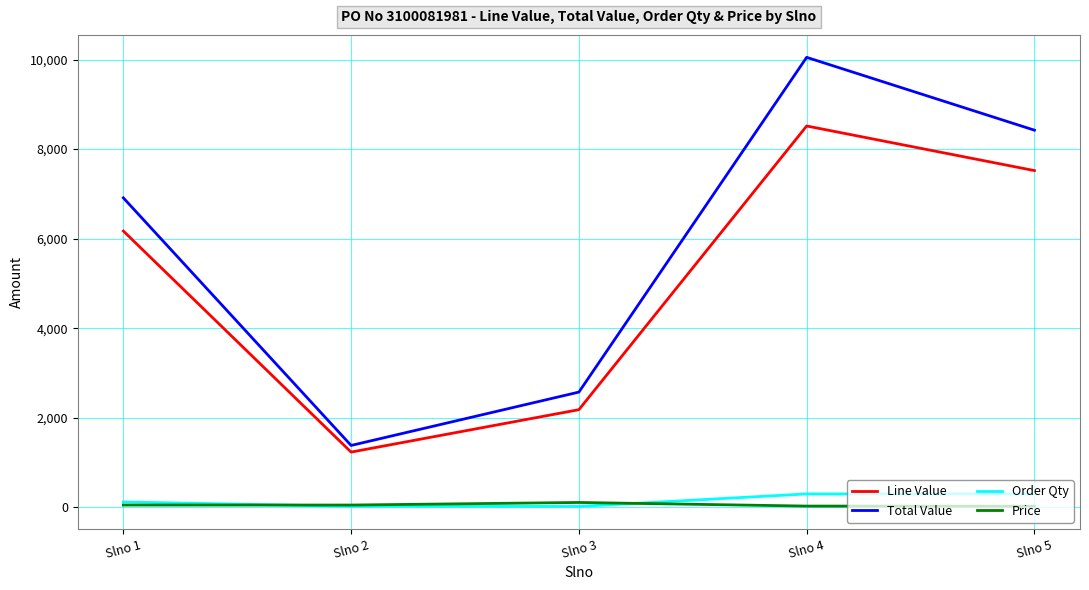

Is the value of Total Value at Slno 4 greater than the value of Line Value at Slno 3?

Yes